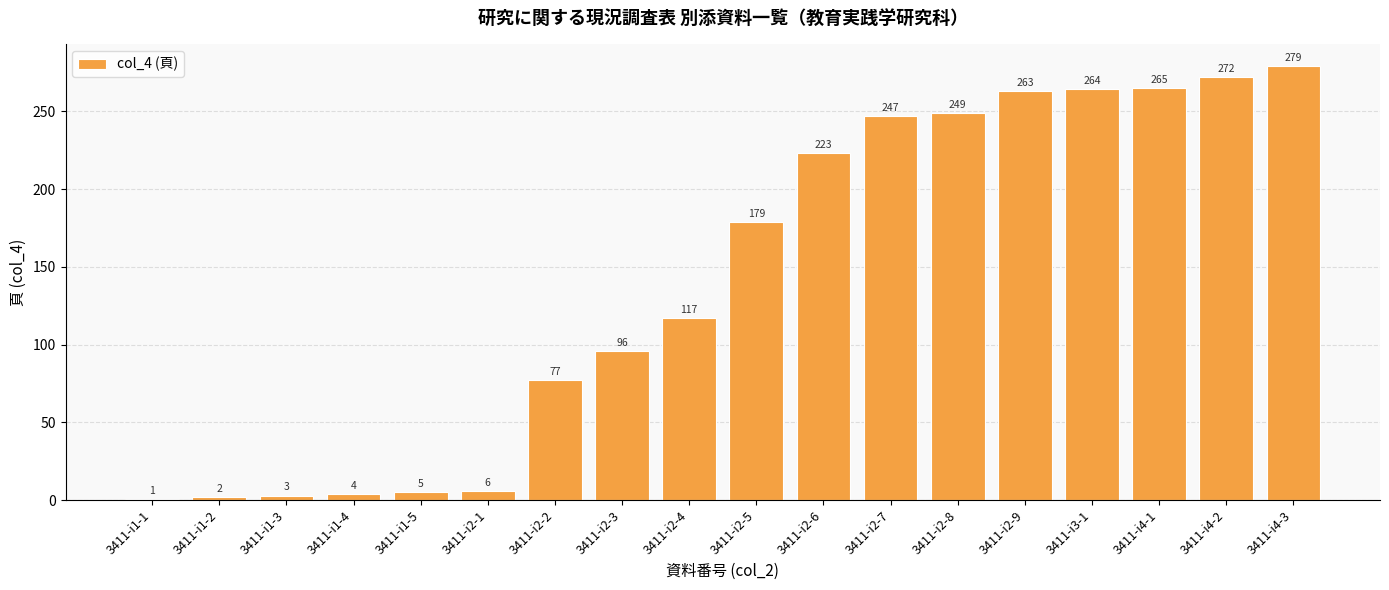

What is the difference between the maximum and minimum values?

278